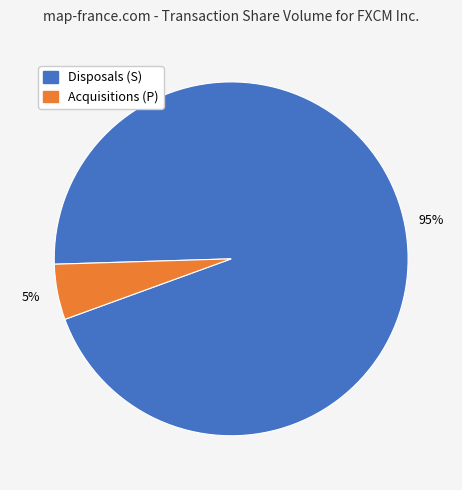

Is there any slice that represents more than half of the pie?

Yes